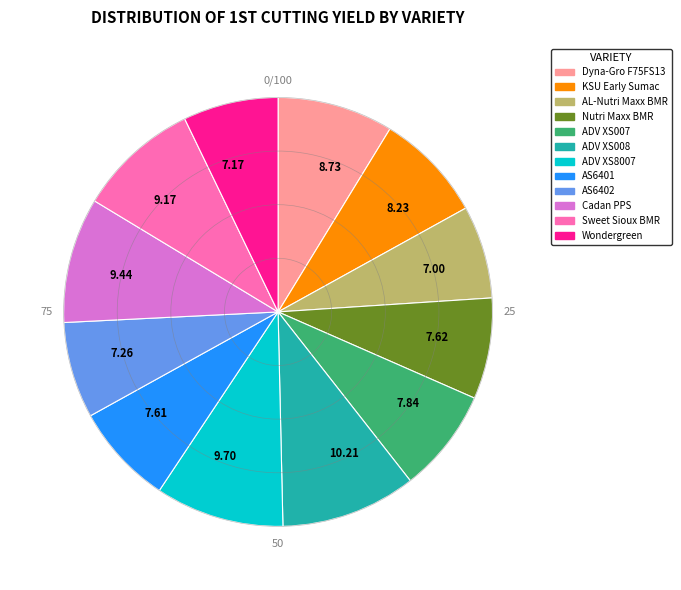

Which slice is the largest?

10.21